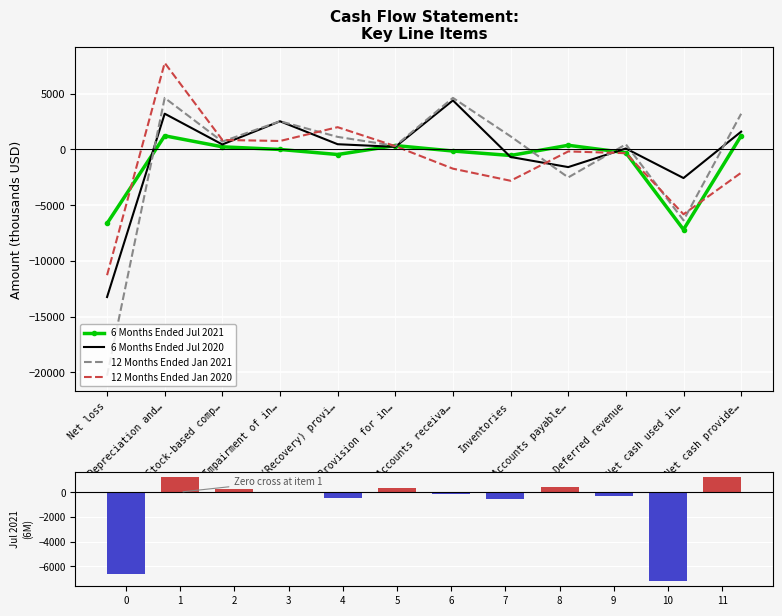

At which label does 12 Months Ended Jan 2021 first exceed 1129?

Depreciation and…